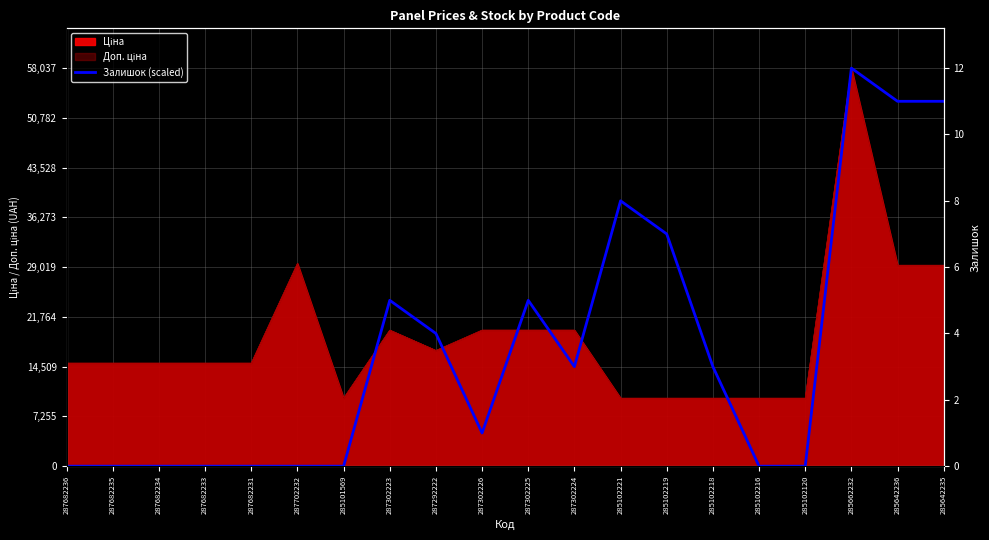

How many interior local valleys (lower than both neighbors) does the data have?

2